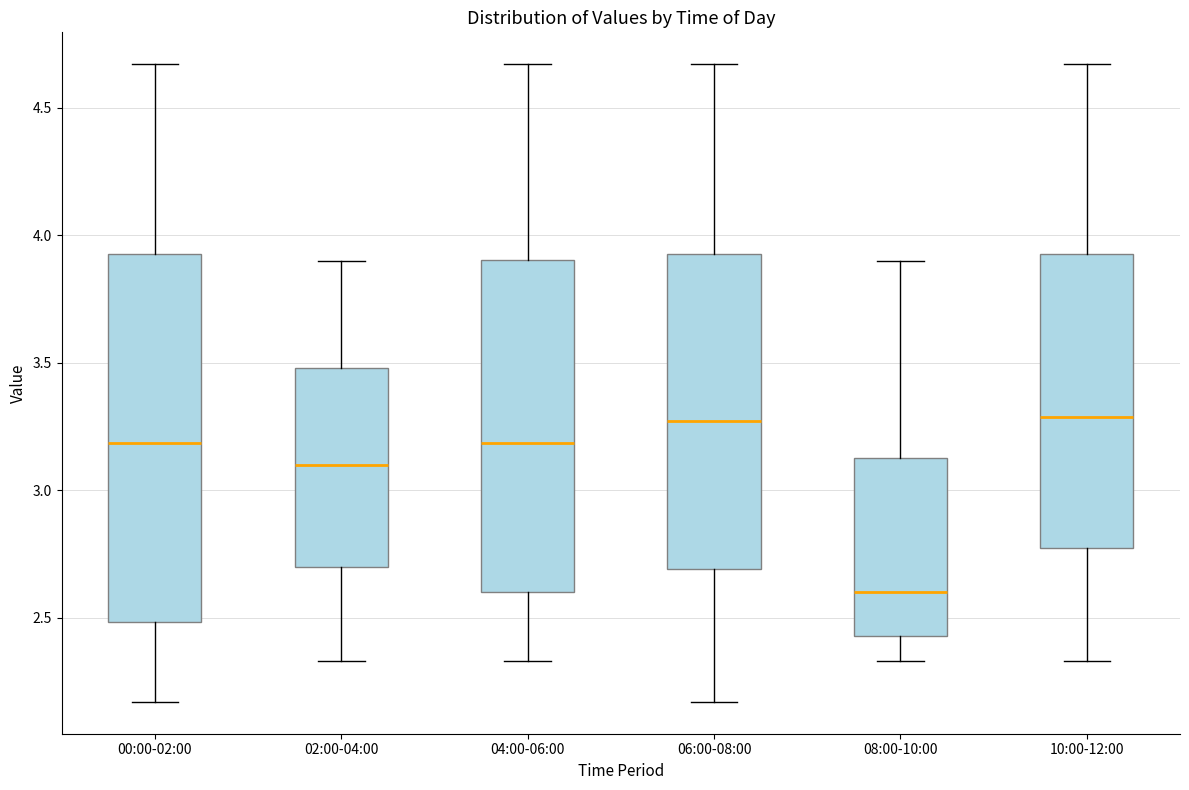

Which box's median line is the lowest?

08:00-10:00